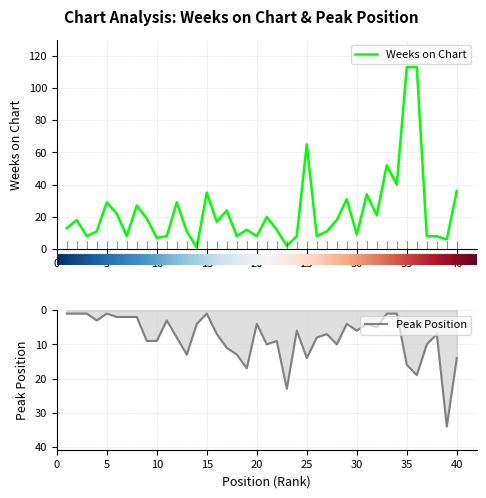

At how many categories does at least one series exceed 4?

39